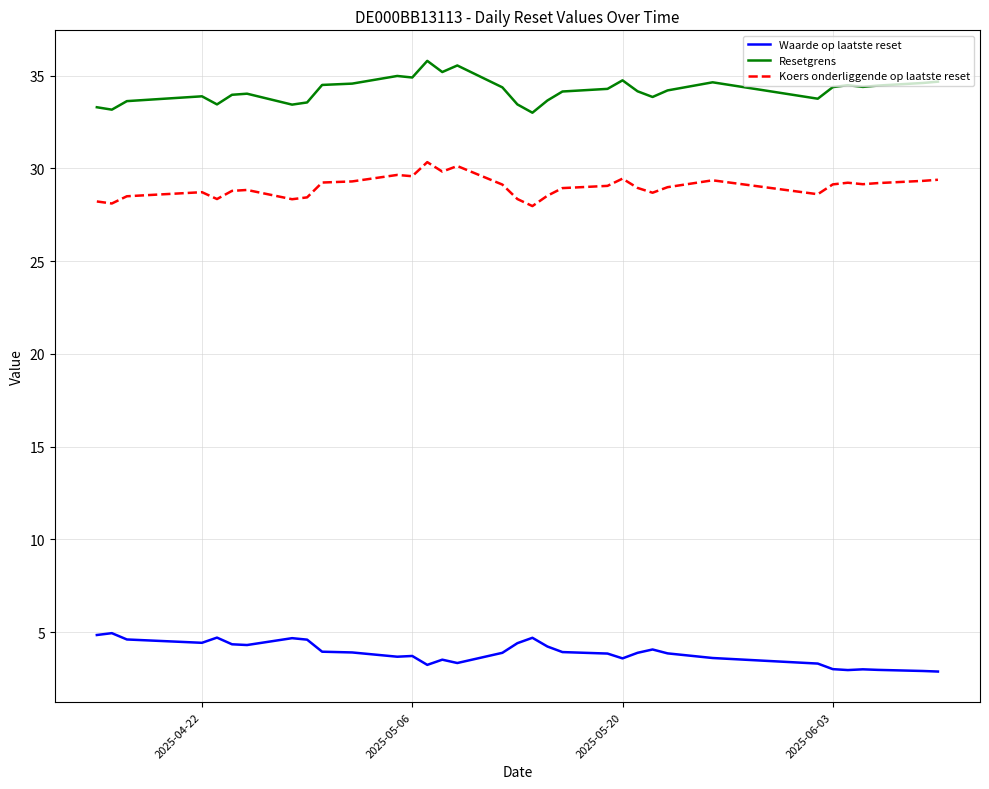

Which series has the largest total across all categories?

Resetgrens